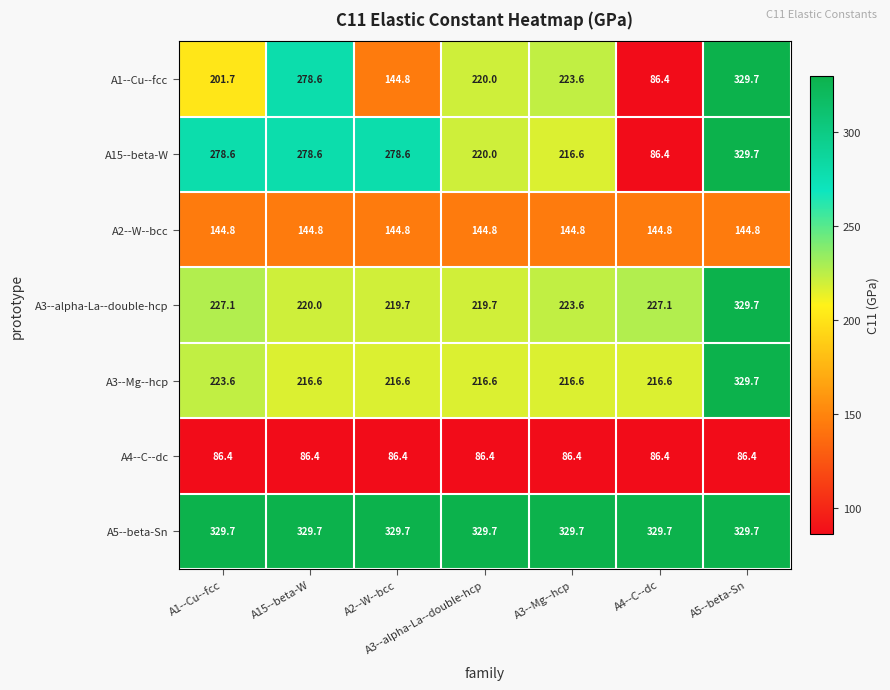

True or false: A3--Mg--hcp has a value of 317.3 at A4--C--dc.

False